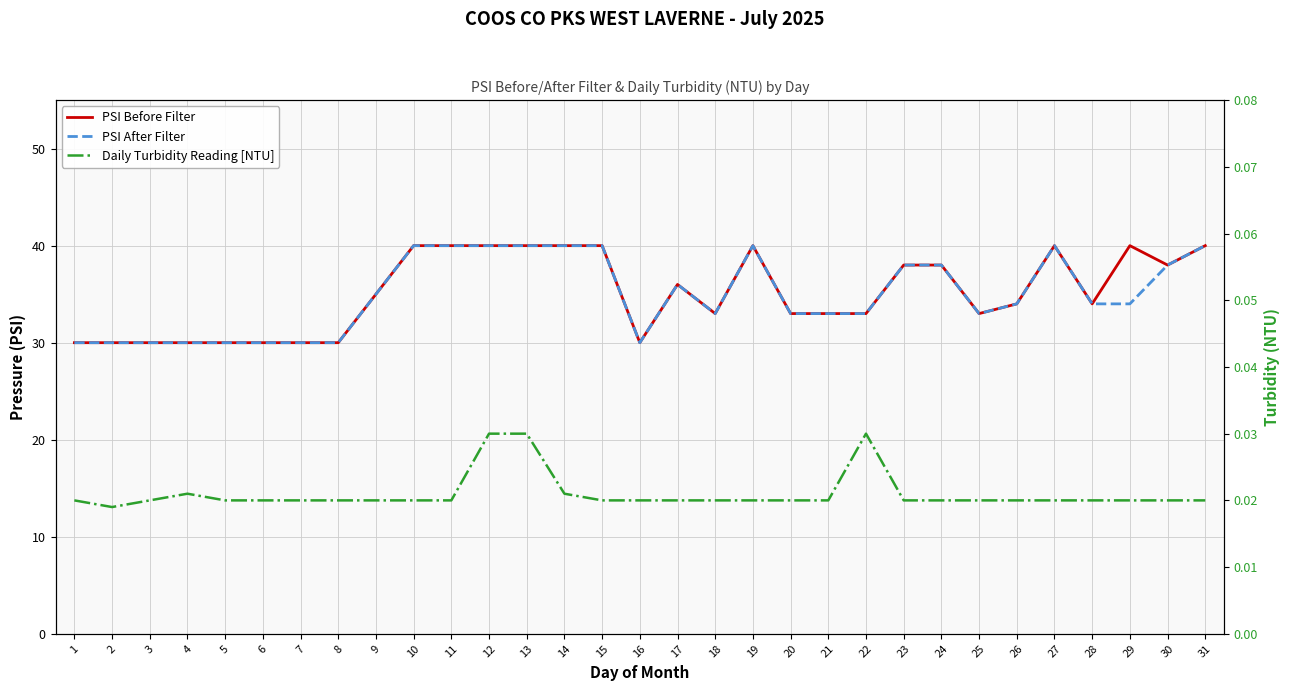

Which series changed the most between 11 and 29?

PSI After Filter